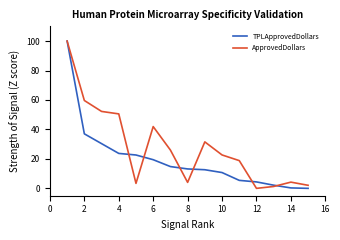

List the series in order of their overall mean, lowest first.

TPLApprovedDollars, ApprovedDollars